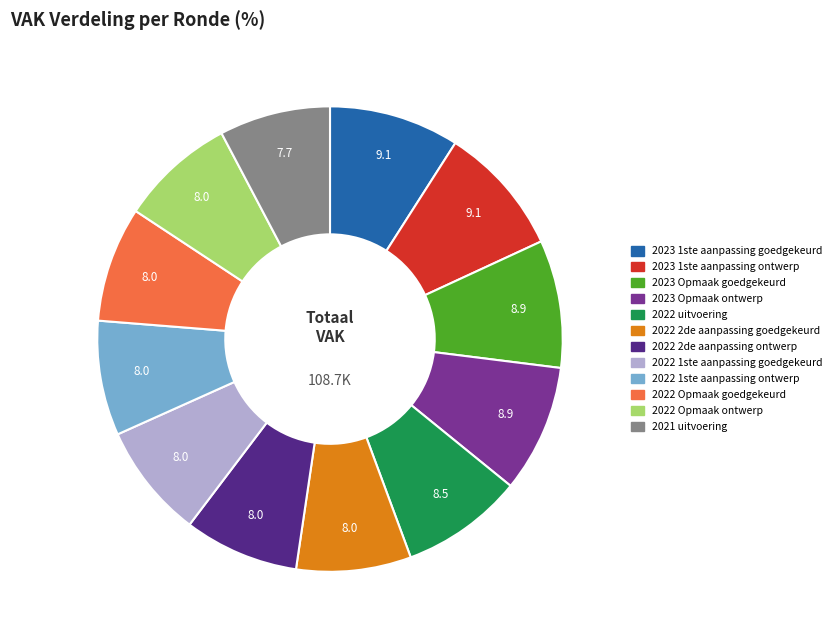

Approximately how many times larger is the value at 2022 Opmaak goedgekeurd compared to 2023 Opmaak ontwerp?

0.9